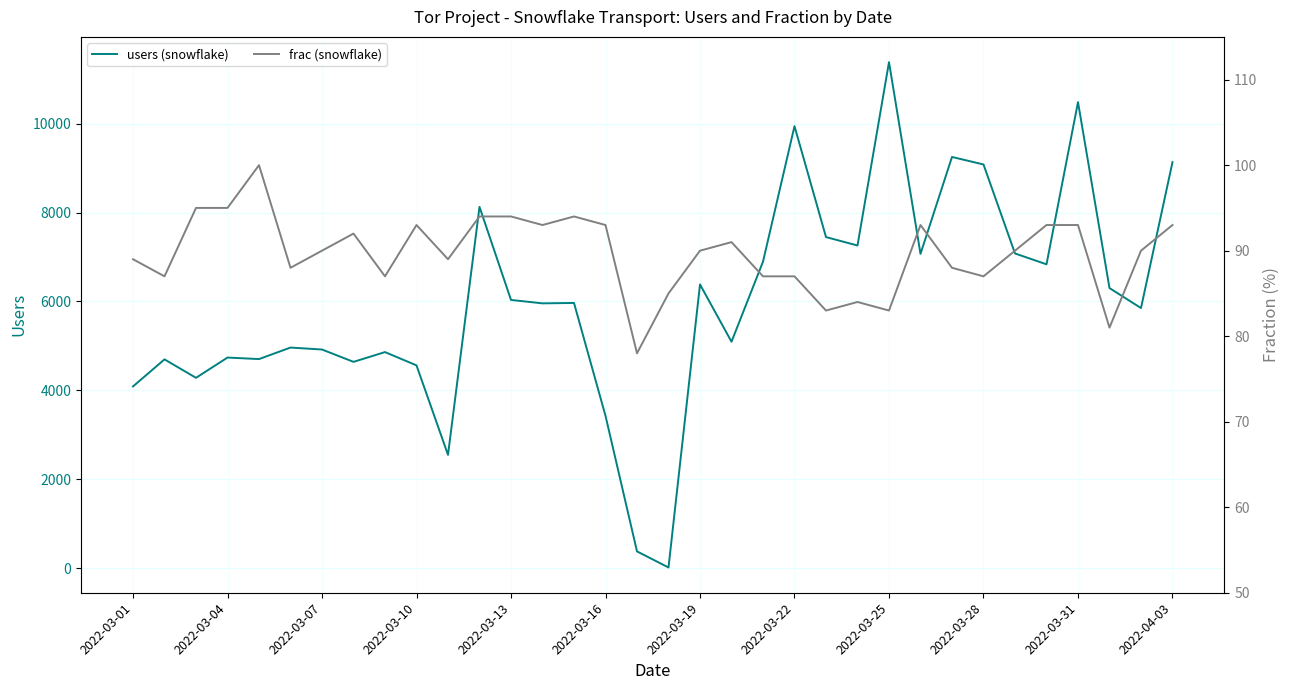

Which series has the largest range (max minus min)?

users (snowflake)